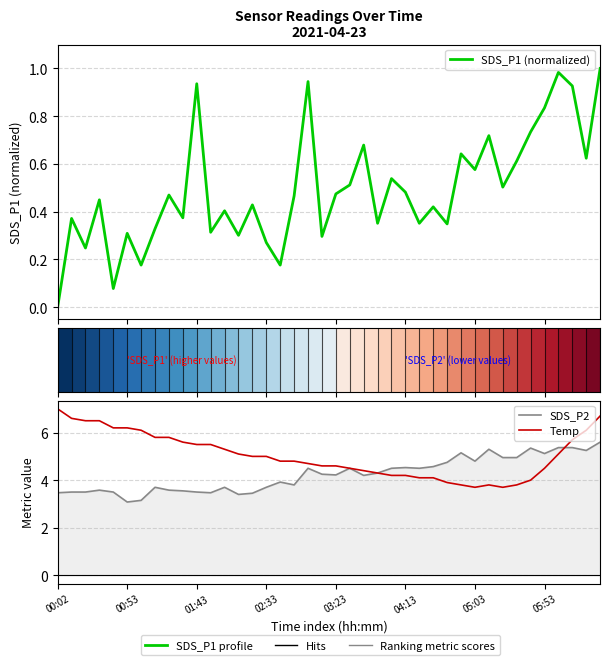

What is the difference between the maximum and minimum values in the SDS_P1 (normalized) series?

1.0